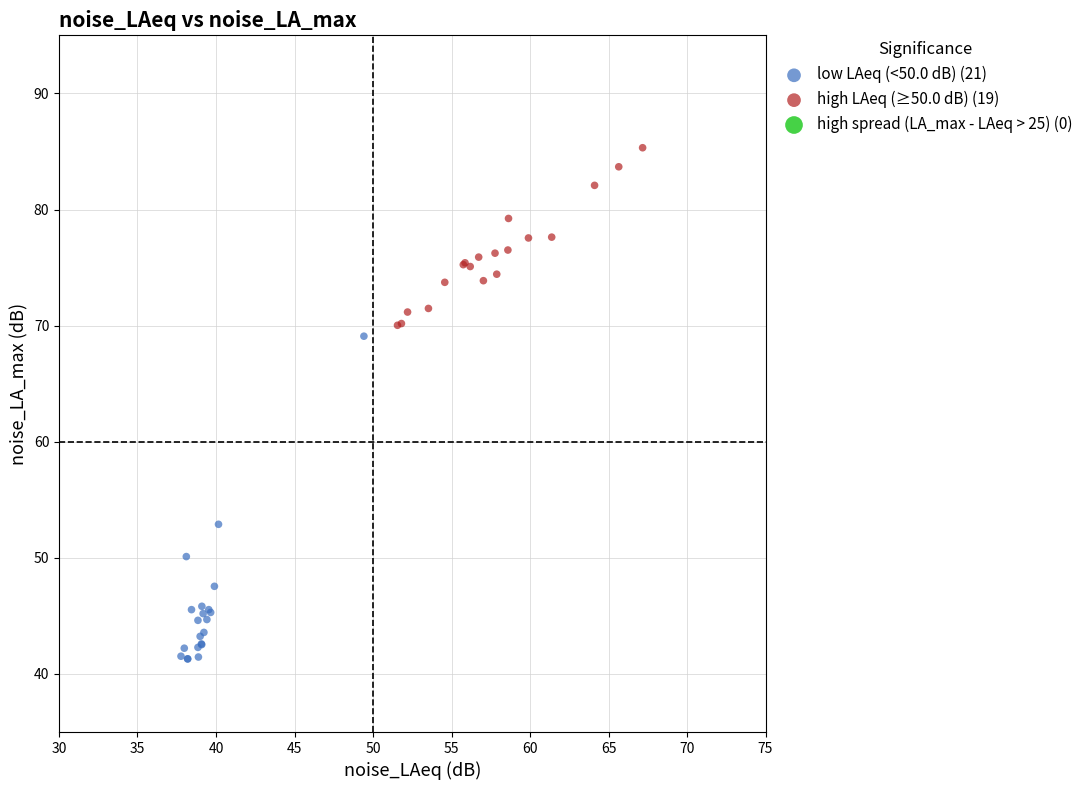

Which series contains the highest Y value?

high LAeq (≥50.0 dB) (19)